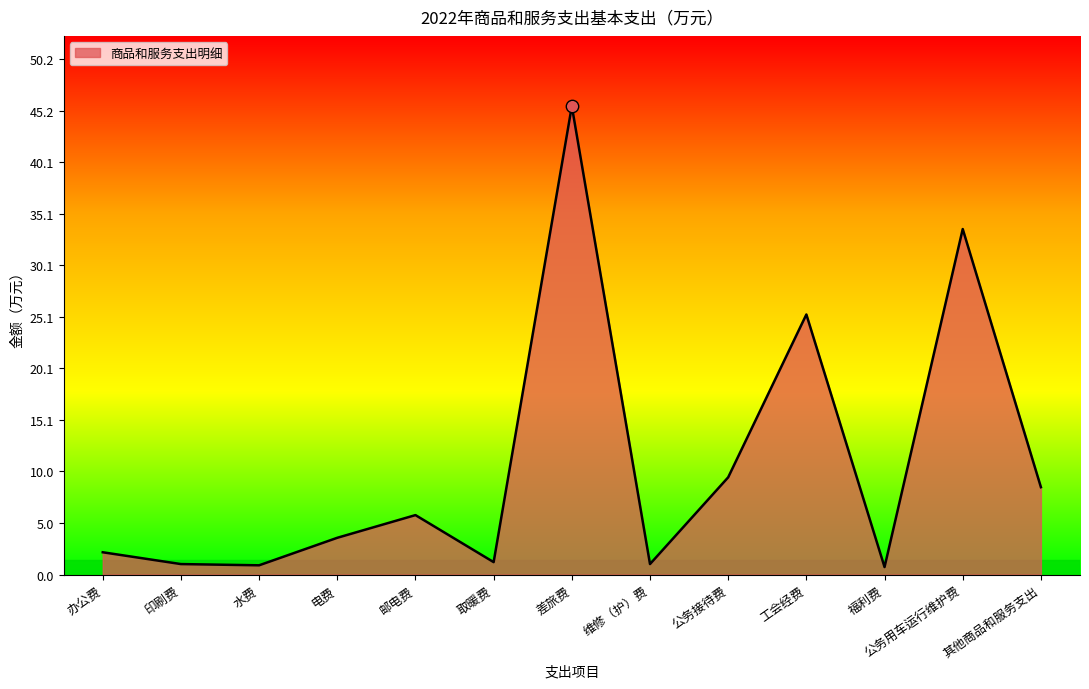

What is the change in value from 工会经费 to 其他商品和服务支出?

-16.8